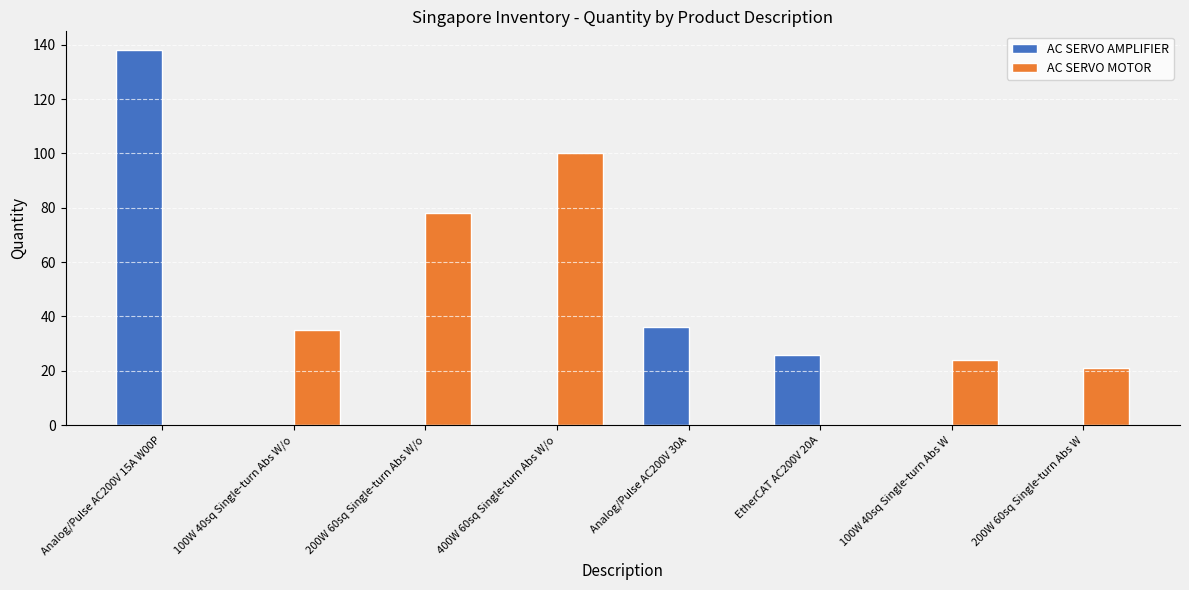

Between 200W 60sq Single-turn Abs W/o and Analog/Pulse AC200V 30A, which series saw the biggest shift?

AC SERVO MOTOR